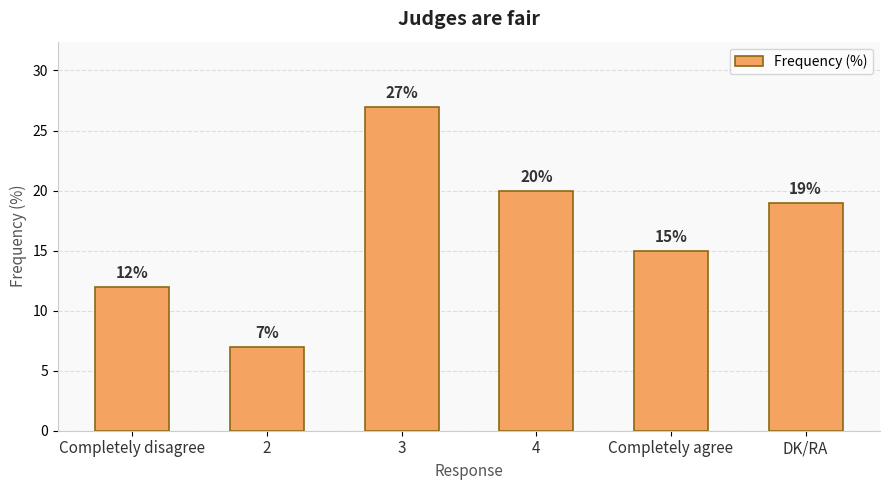

At which label is the value closest to 17?

Completely agree